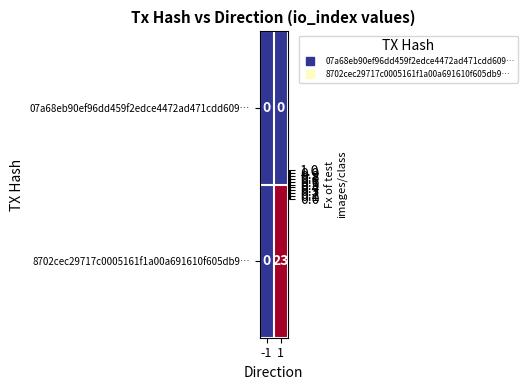

Rank the categories by 8702cec29717c0005161f1a00a691610f605db9… value from highest to lowest.

1, -1